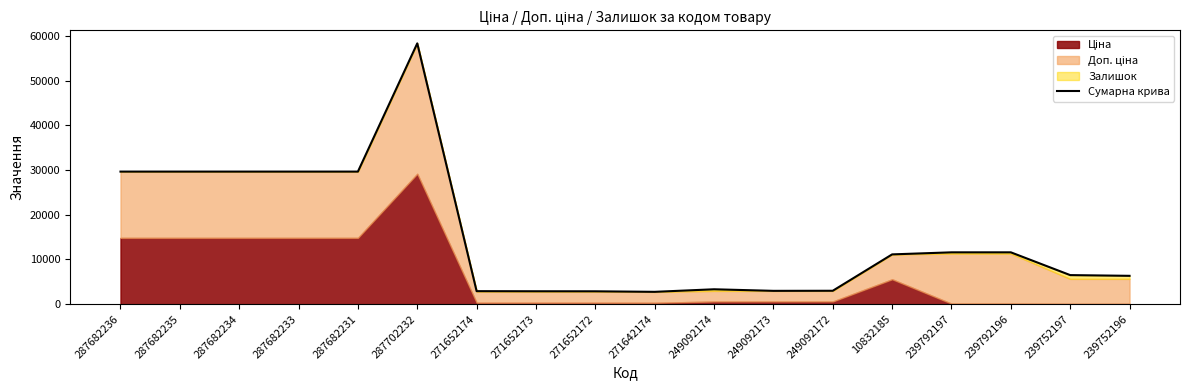

What is the ratio of the value at 249092174 to the value at 239752196?

0.5